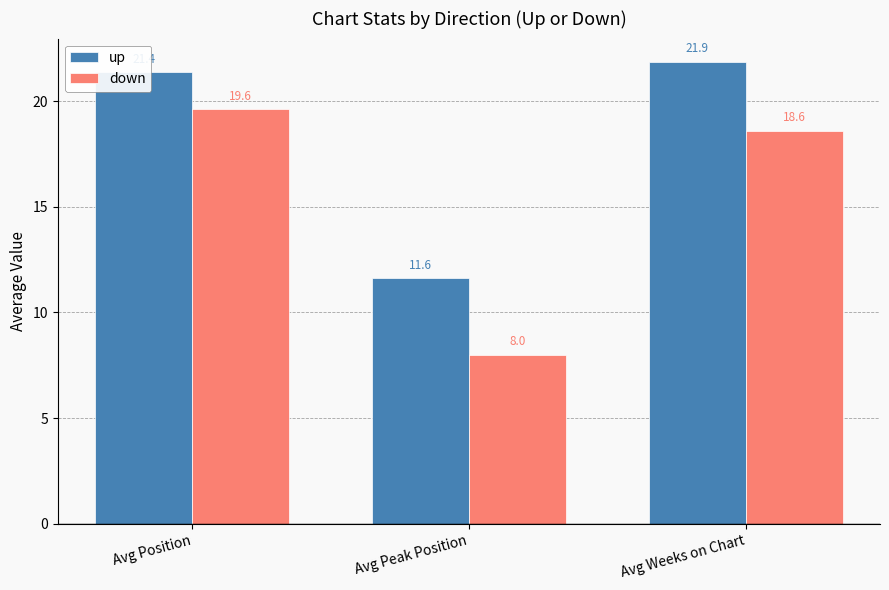

Which category has the lowest value across all series?

Avg Peak Position